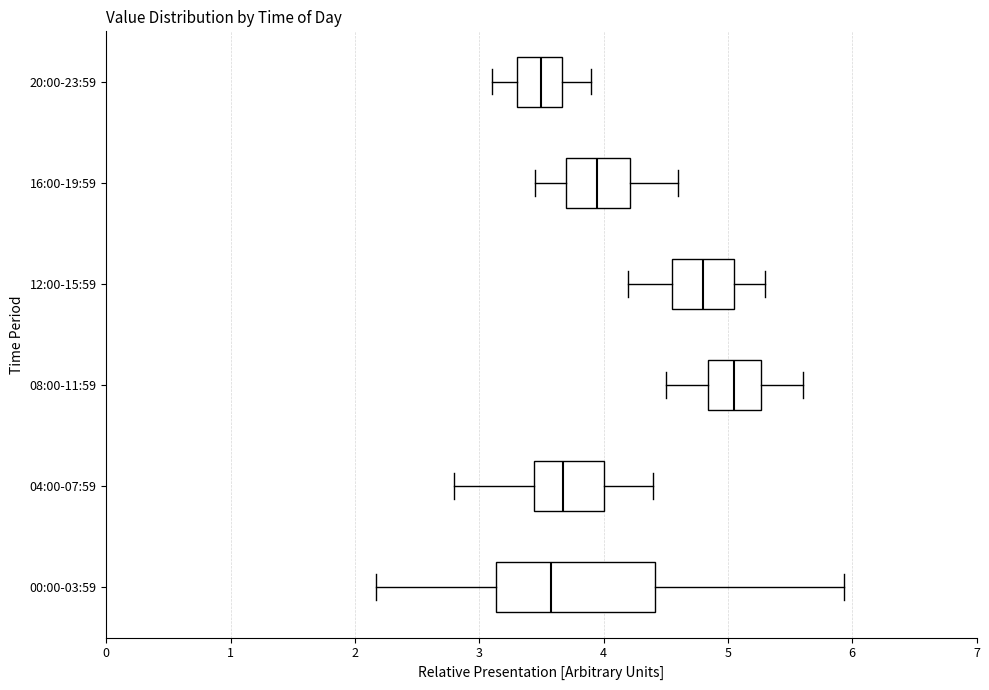

Reading bottom to top, transcribe this box plot: for each box, give where its median line is, the range the box spans, and where its two whiskers end, as read against the x-axis. The values are not printed on the chart, so give them approximately, as read against the axis.

00:00-03:59: median 3.6, box 3.1 to 4.4, whiskers 2.2 to 5.9
04:00-07:59: median 3.7, box 3.4 to 4.0, whiskers 2.8 to 4.4
08:00-11:59: median 5.1, box 4.8 to 5.3, whiskers 4.5 to 5.6
12:00-15:59: median 4.8, box 4.6 to 5.1, whiskers 4.2 to 5.3
16:00-19:59: median 4.0, box 3.7 to 4.2, whiskers 3.5 to 4.6
20:00-23:59: median 3.5, box 3.3 to 3.7, whiskers 3.1 to 3.9